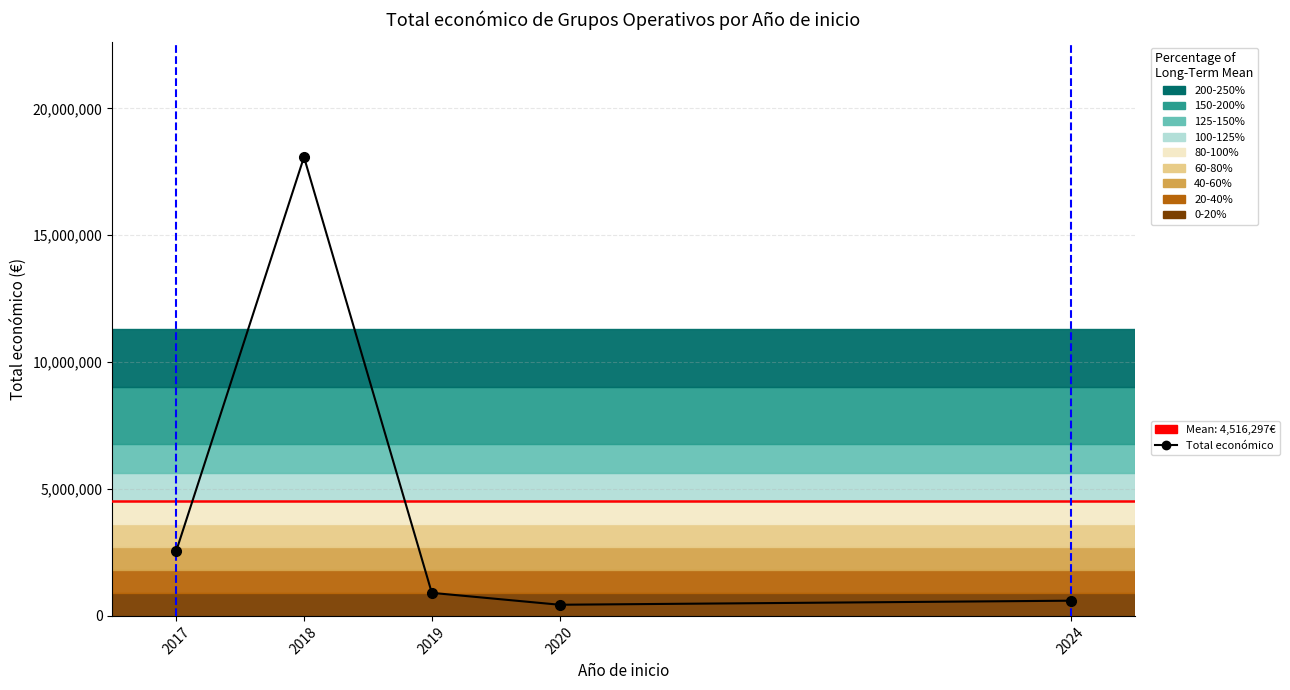

How many series are shown in this chart?

1